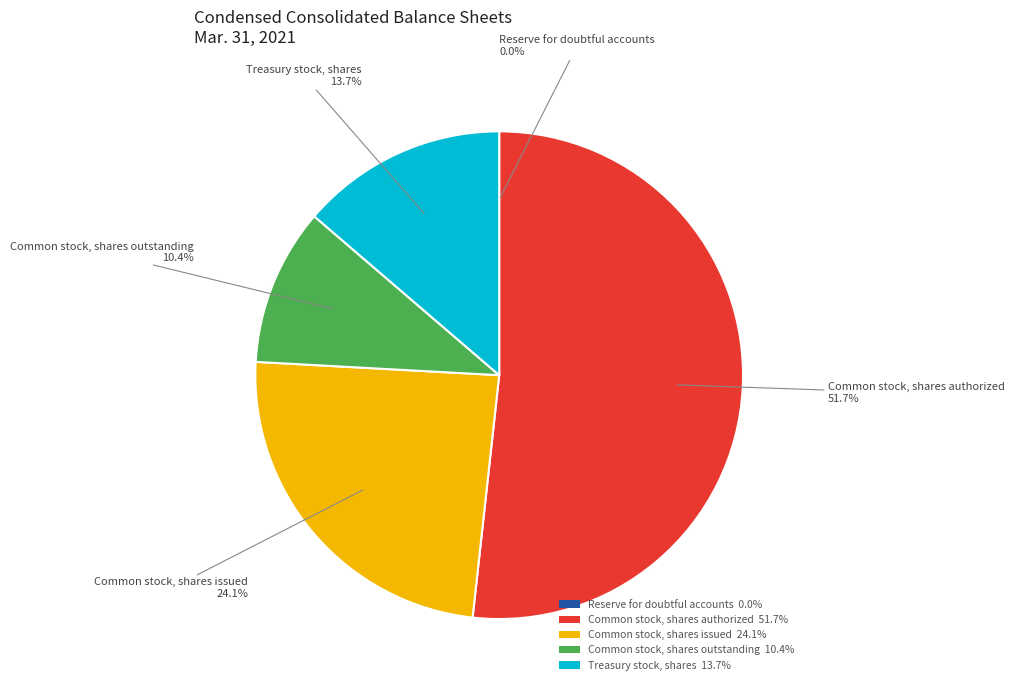

Which has a higher value, Treasury stock, shares 13.7% or Common stock, shares authorized 51.7%?

Common stock, shares authorized 51.7%